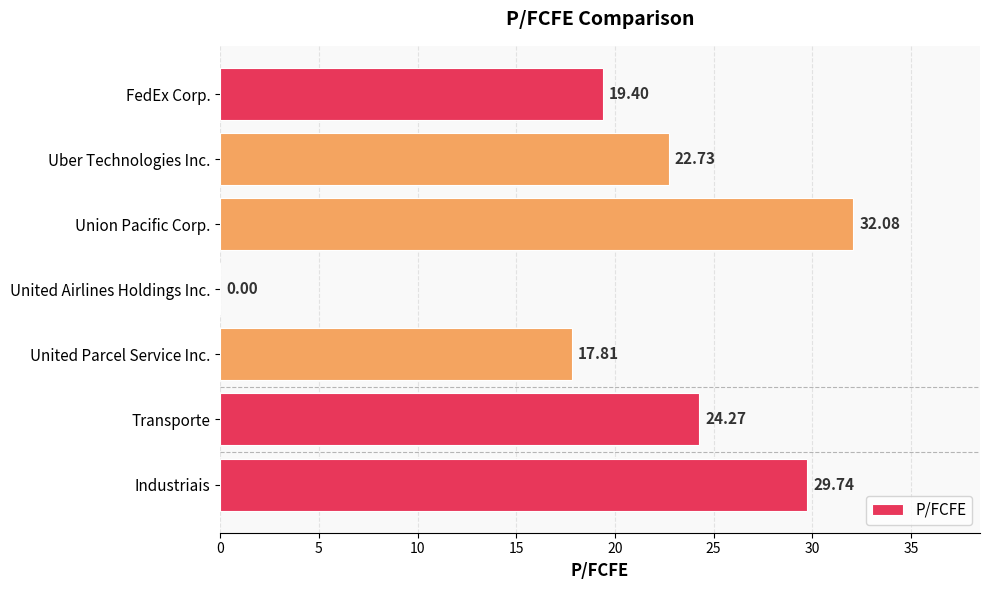

Are the bars grouped side by side (vs. stacked)?

No